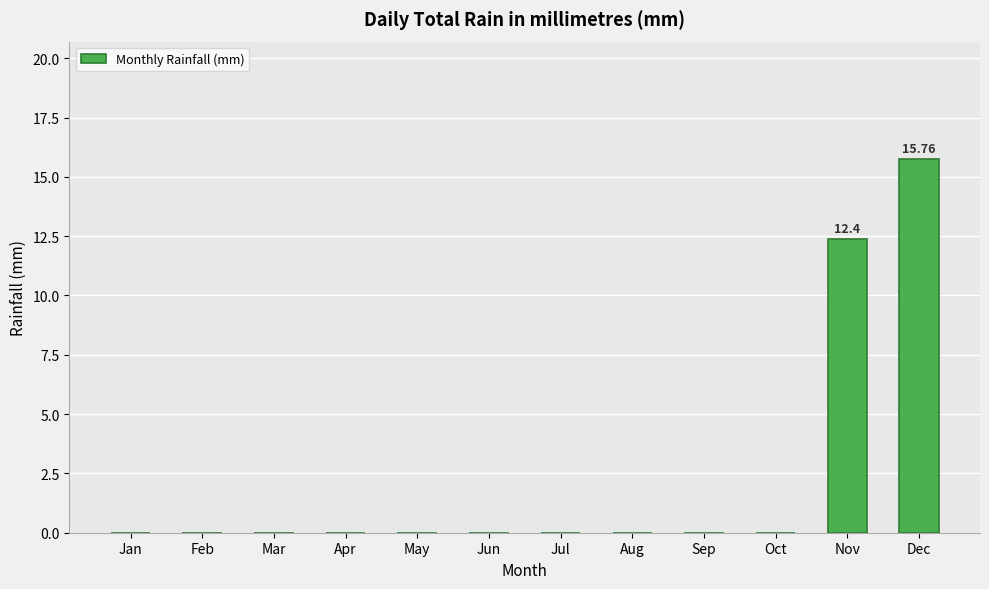

Reading left to right, list all the values displayed in this chart.

Jan=0.0	Feb=0.0	Mar=0.0	Apr=0.0	May=0.0	Jun=0.0	Jul=0.0	Aug=0.0	Sep=0.0	Oct=0.0	Nov=12.4	Dec=15.8